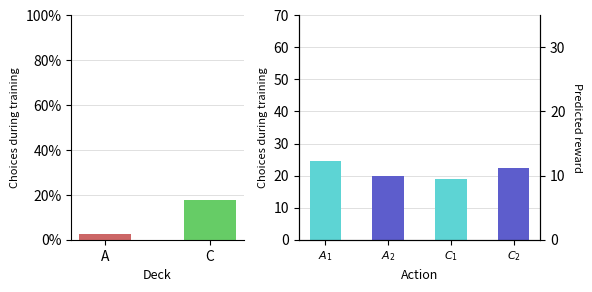

What is the value of the 1st bar from the left?

2.8